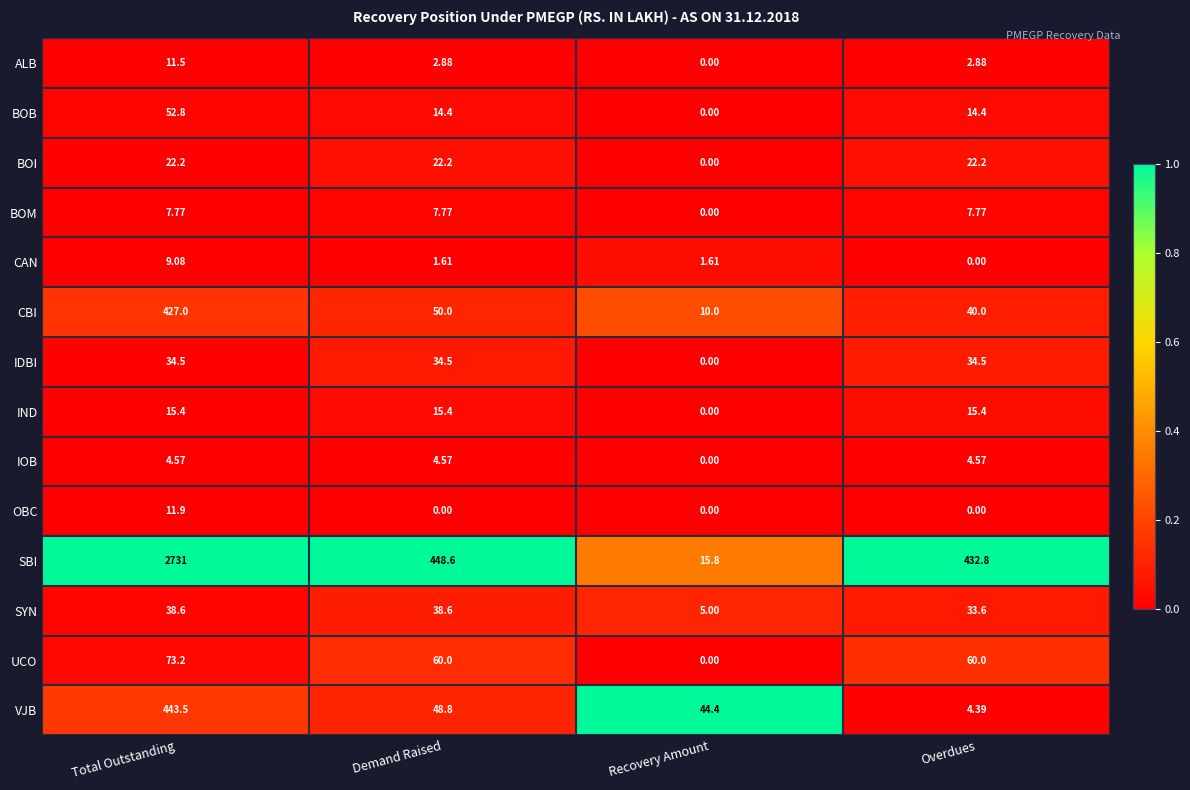

Rank the series by their maximum value, from highest to lowest.

SBI, VJB, CBI, UCO, BOB, SYN, IDBI, BOI, IND, OBC, ALB, CAN, BOM, IOB